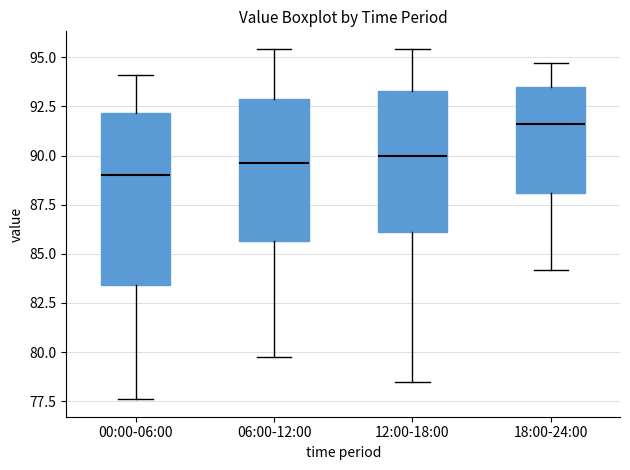

Reading left to right, transcribe this box plot: for each box, give where its median line is, the range the box spans, and where its two whiskers end, as read against the y-axis. The values are not printed on the chart, so give them approximately, as read against the axis.

00:00-06:00: median 89.0, box 83.5 to 92.0, whiskers 77.5 to 94.0
06:00-12:00: median 89.5, box 85.5 to 93.0, whiskers 80.0 to 95.5
12:00-18:00: median 90.0, box 86.0 to 93.5, whiskers 78.5 to 95.5
18:00-24:00: median 91.5, box 88.0 to 93.5, whiskers 84.0 to 94.5